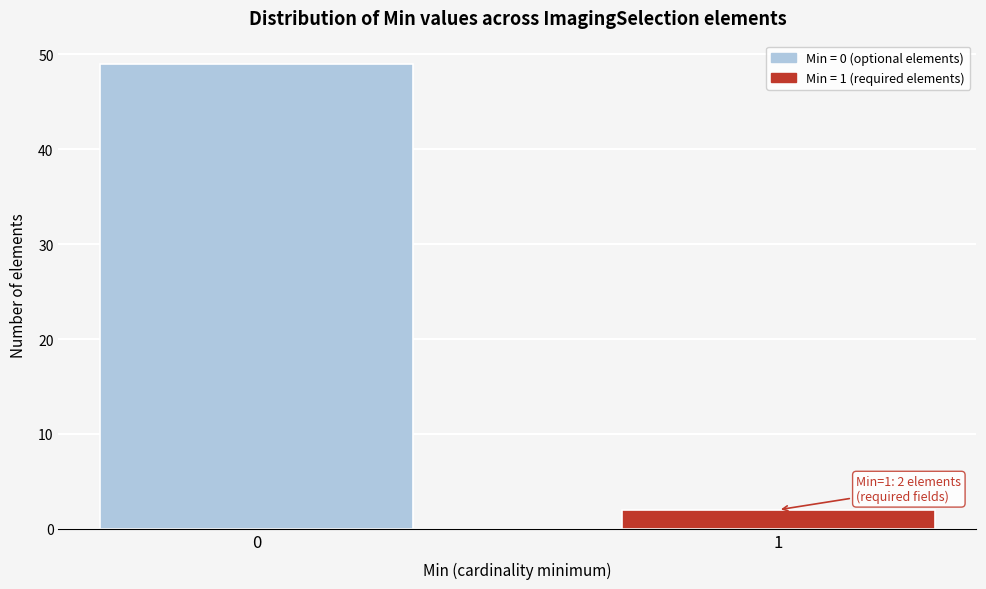

Reading left to right, transcribe all the data shown in this chart.

0=49	1=2